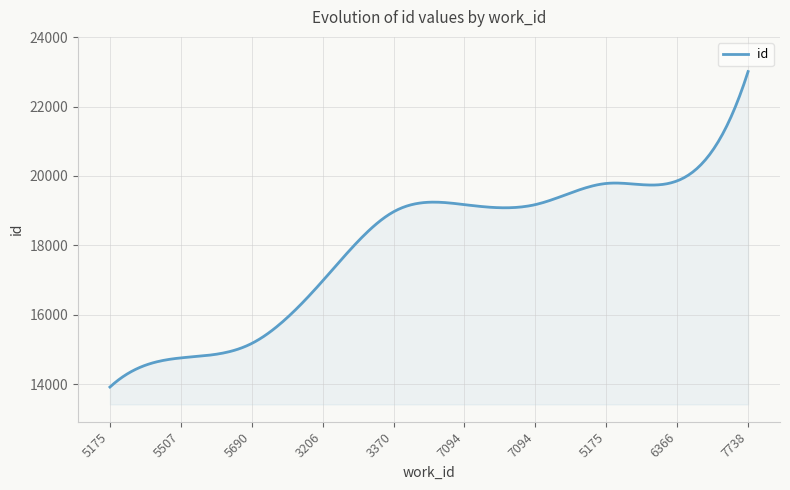

Does the chart have visible grid lines?

Yes